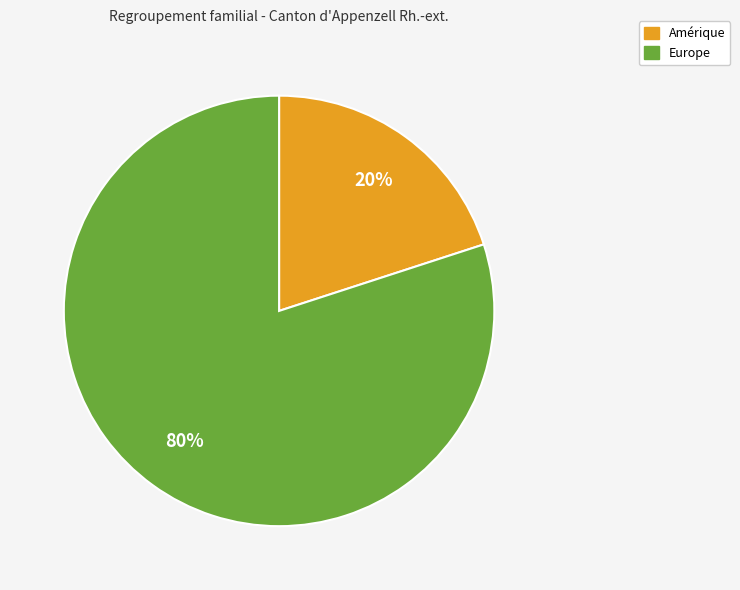

To the nearest percent, what is the difference between the largest and smallest slice percentages?

60%